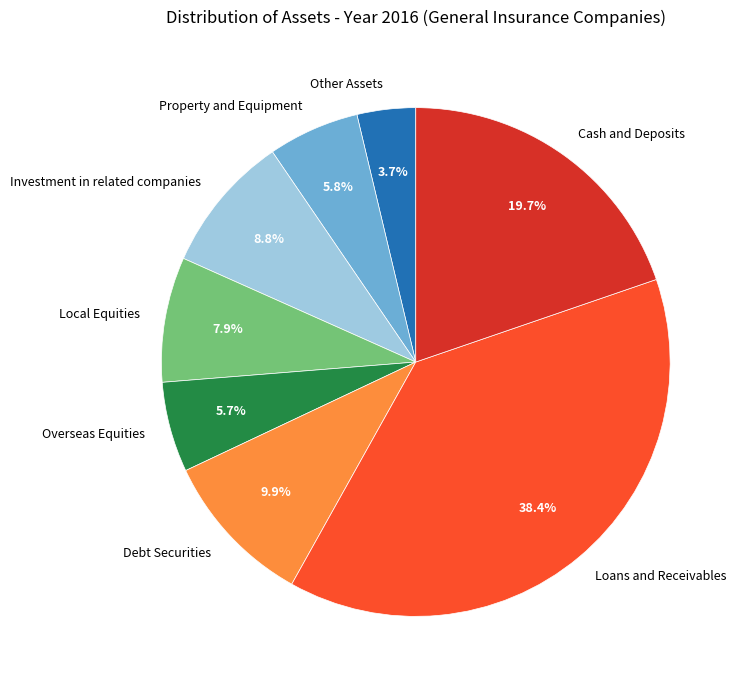

Approximately how many times larger is the value at Debt Securities compared to Investment in related companies?

1.1